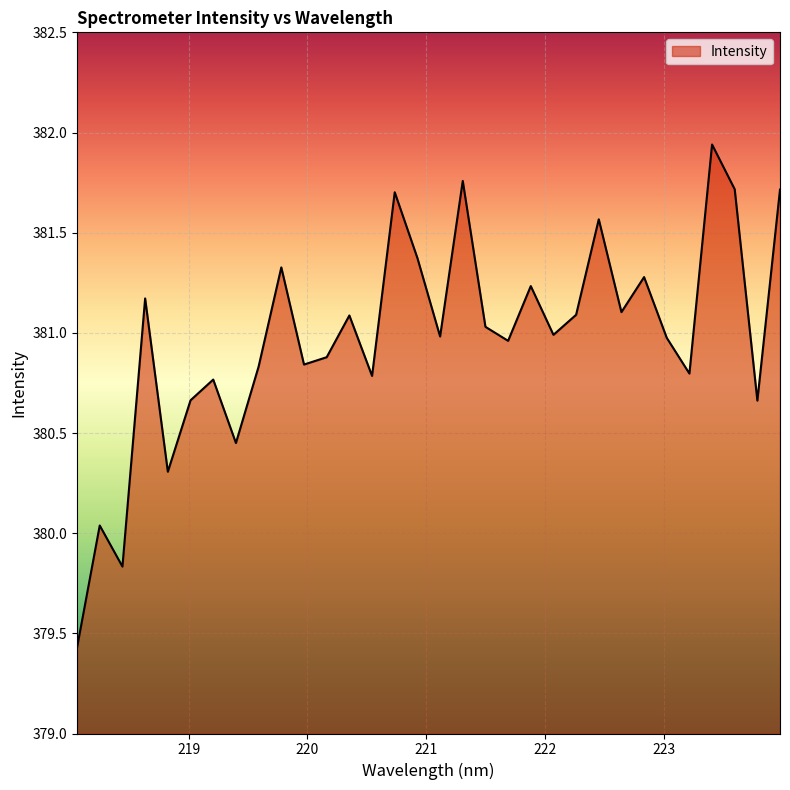

What is the smallest value displayed?

379.4